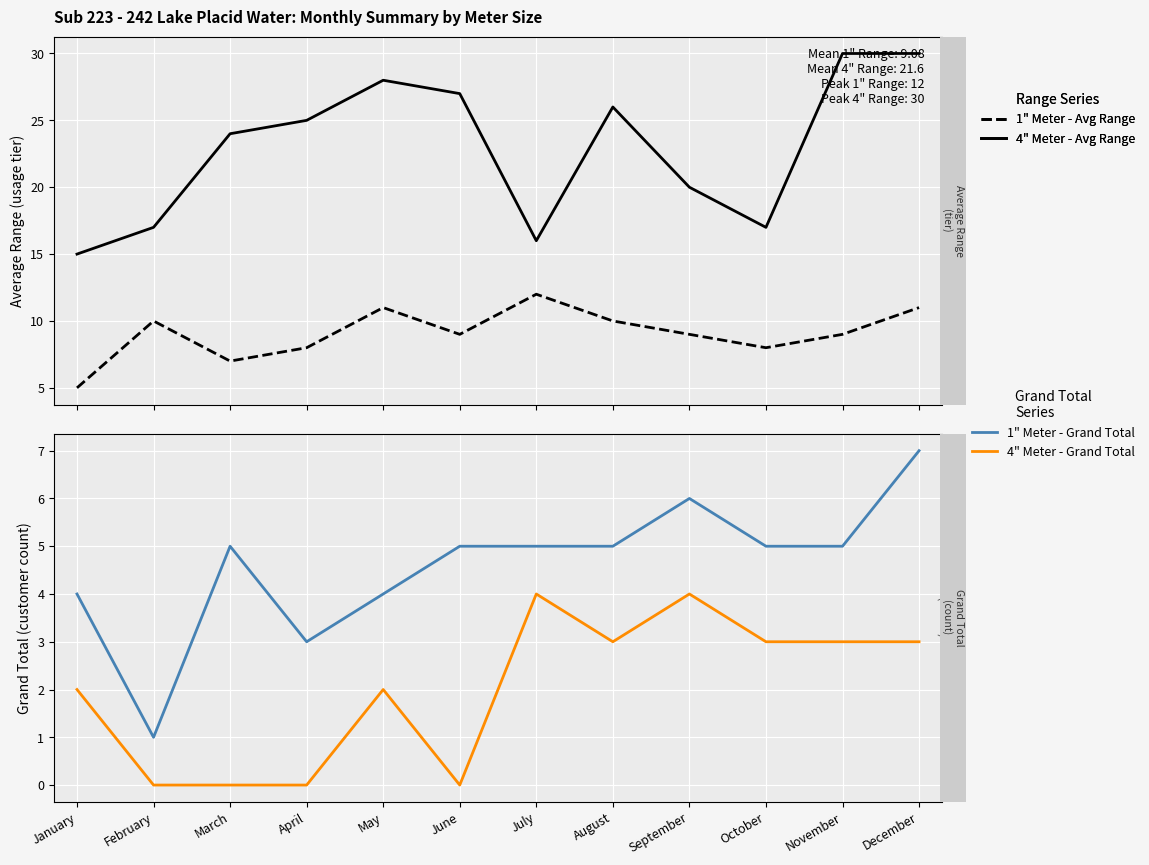

Rank the series by their maximum value, from highest to lowest.

4" Meter - Avg Range, 1" Meter - Avg Range, 1" Meter - Grand Total, 4" Meter - Grand Total